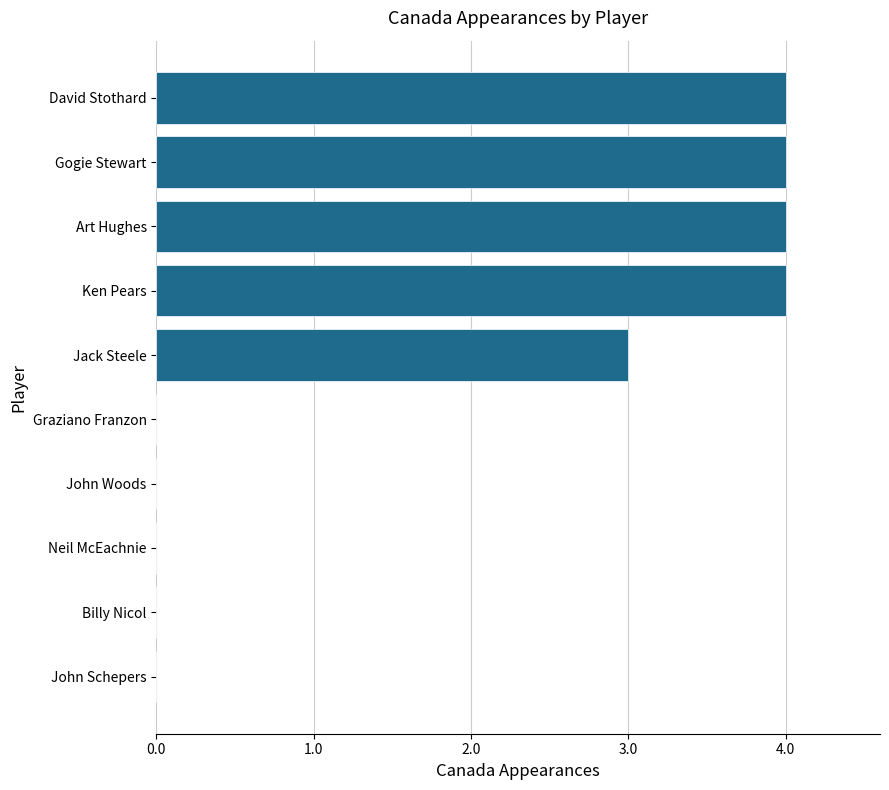

Reading bottom to top, transcribe all the data shown in this chart.

John Schepers=0	Billy Nicol=0	Neil McEachnie=0	John Woods=0	Graziano Franzon=0	Jack Steele=3	Ken Pears=4	Art Hughes=4	Gogie Stewart=4	David Stothard=4